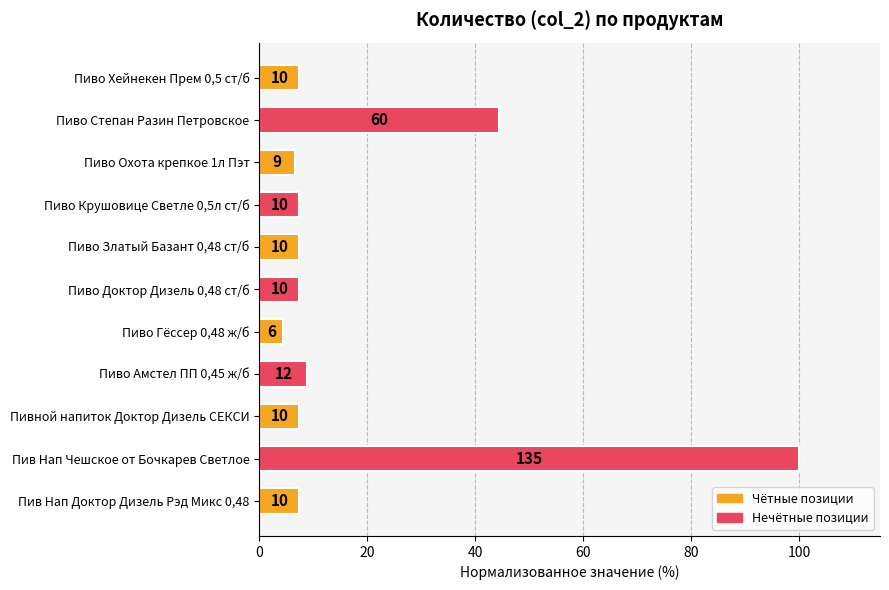

How many bars are there in total?

11